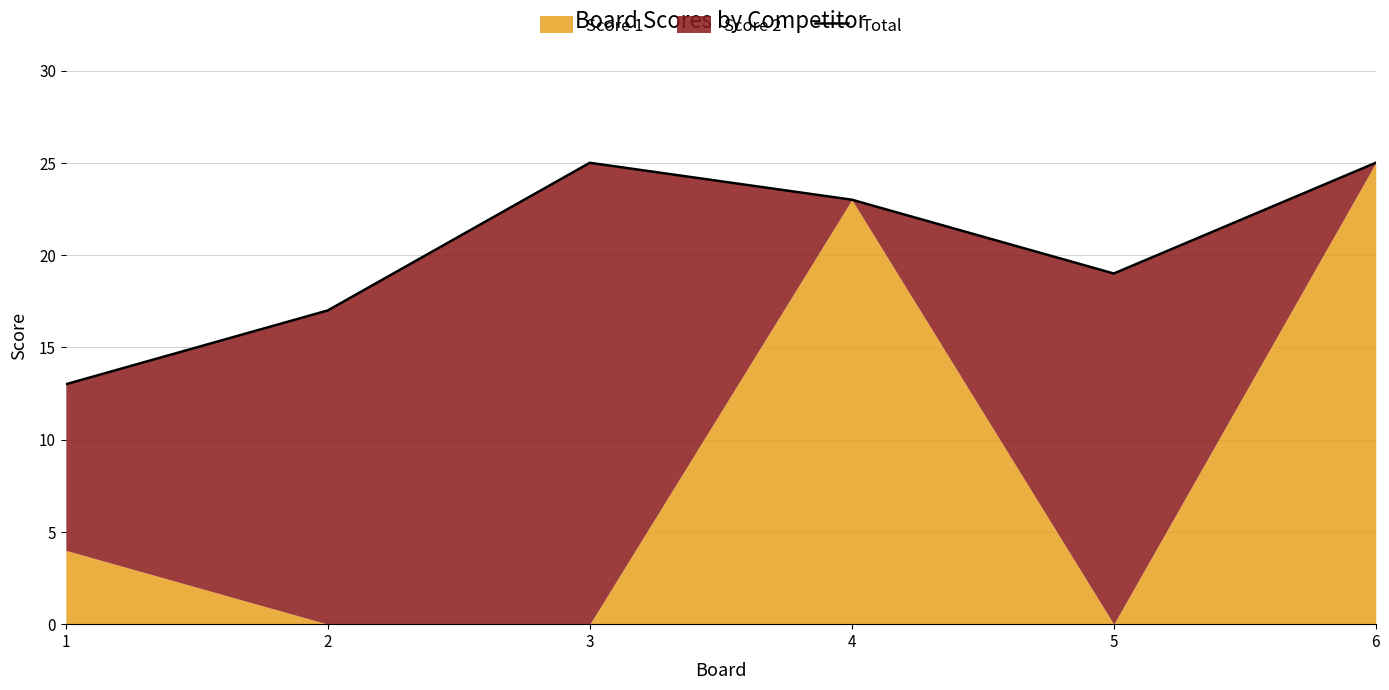

Rank the categories by value from lowest to highest.

1, 2, 5, 4, 3, 6